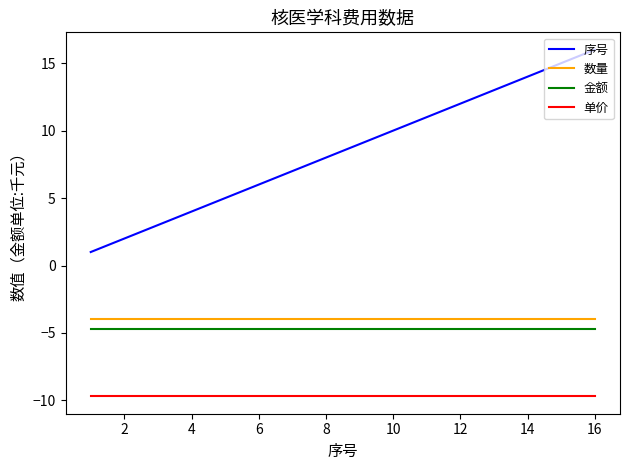

What is the maximum value for 金额?

-4.7